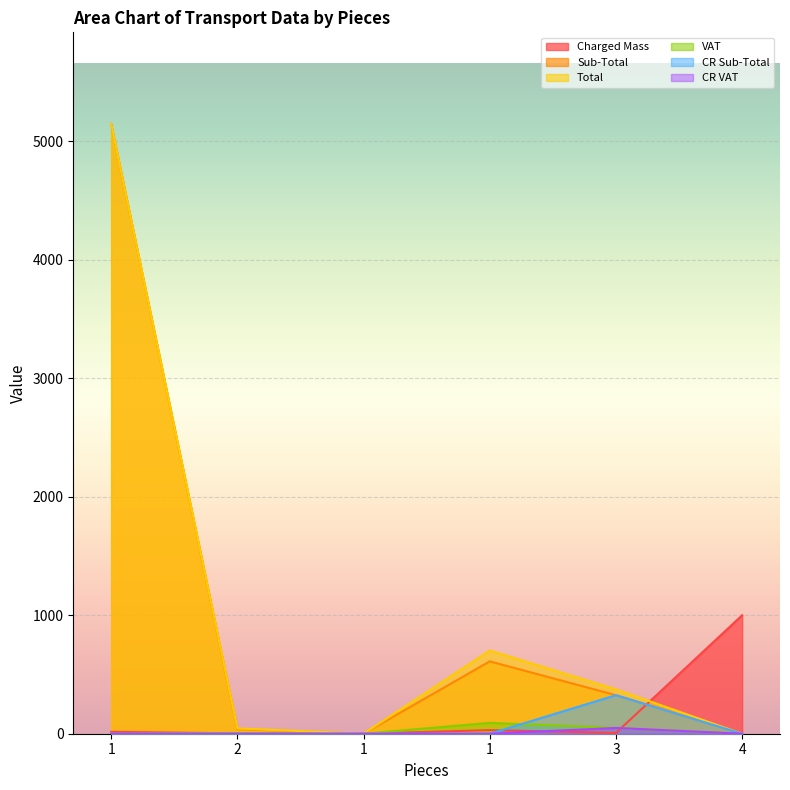

What is the sum of all CR Sub-Total values?

325.4